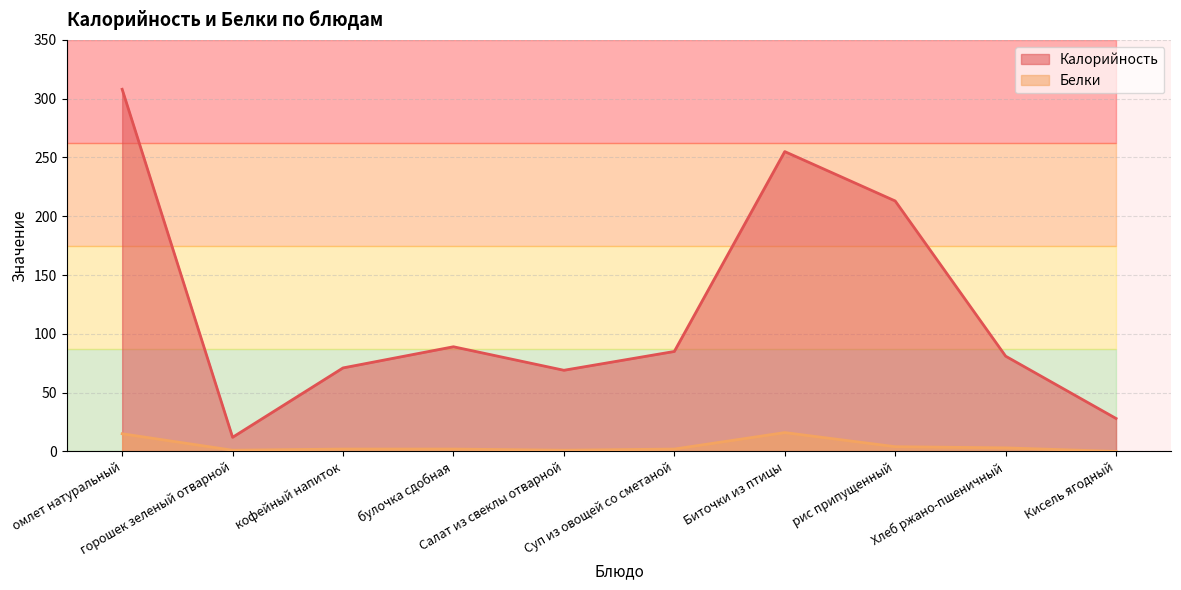

What is the sum of the Калорийность values at Салат из свеклы отварной and рис припущенный?

282